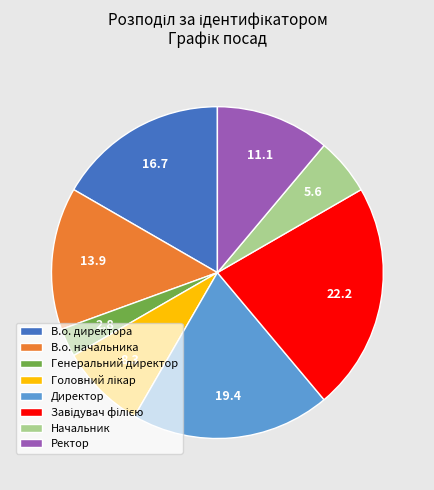

Which slice is the smallest?

Генеральний директор